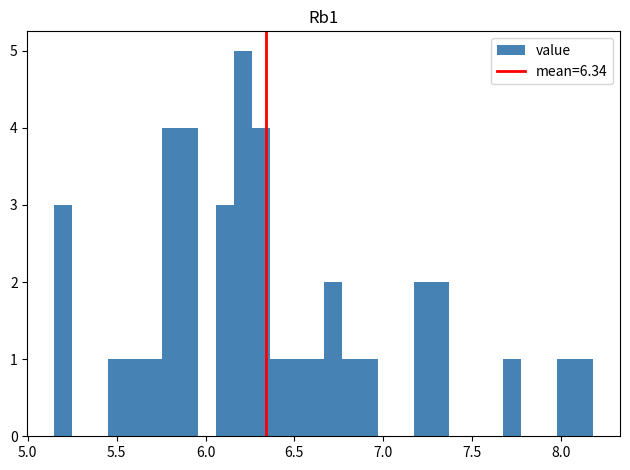

Around what value on the x-axis is the tallest bar? Give the approximate position of its centre, as read against the axis.

6.20